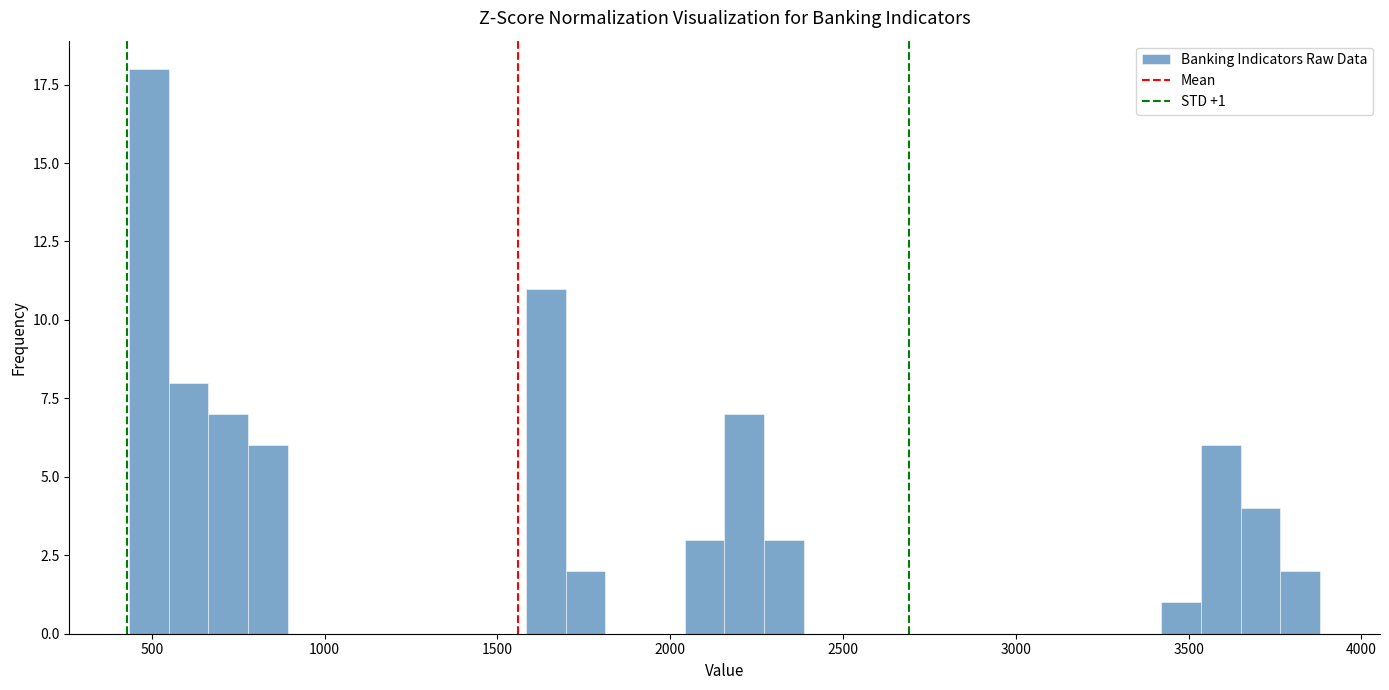

Read against the x-axis, roughly where is the centre of the tallest bar?

500